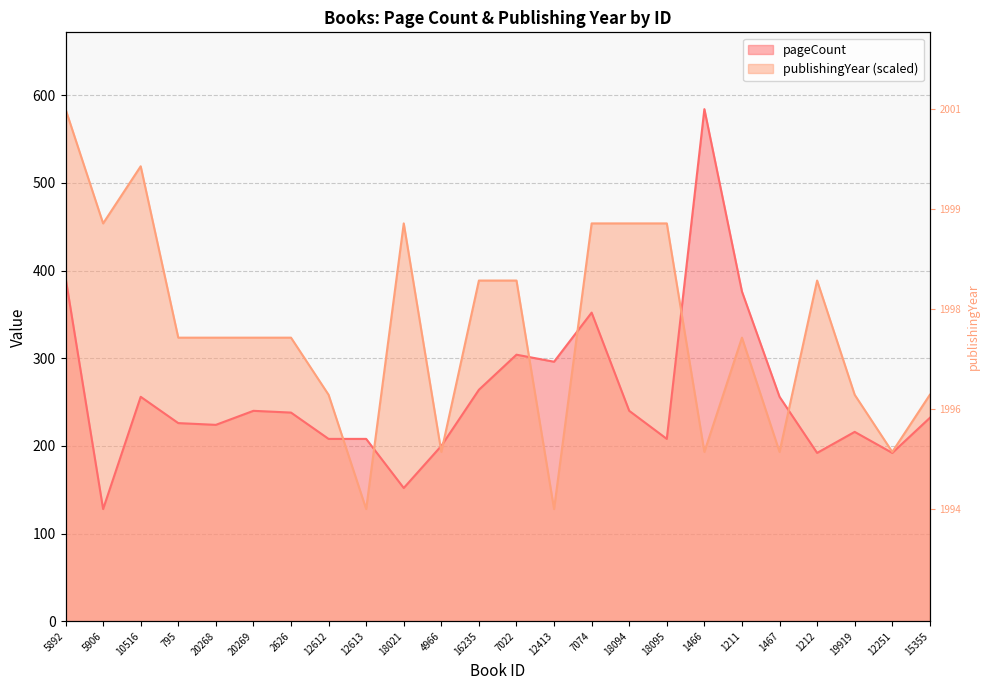

Between which two adjacent categories do pageCount and publishingYear first intersect?

12612 and 12613